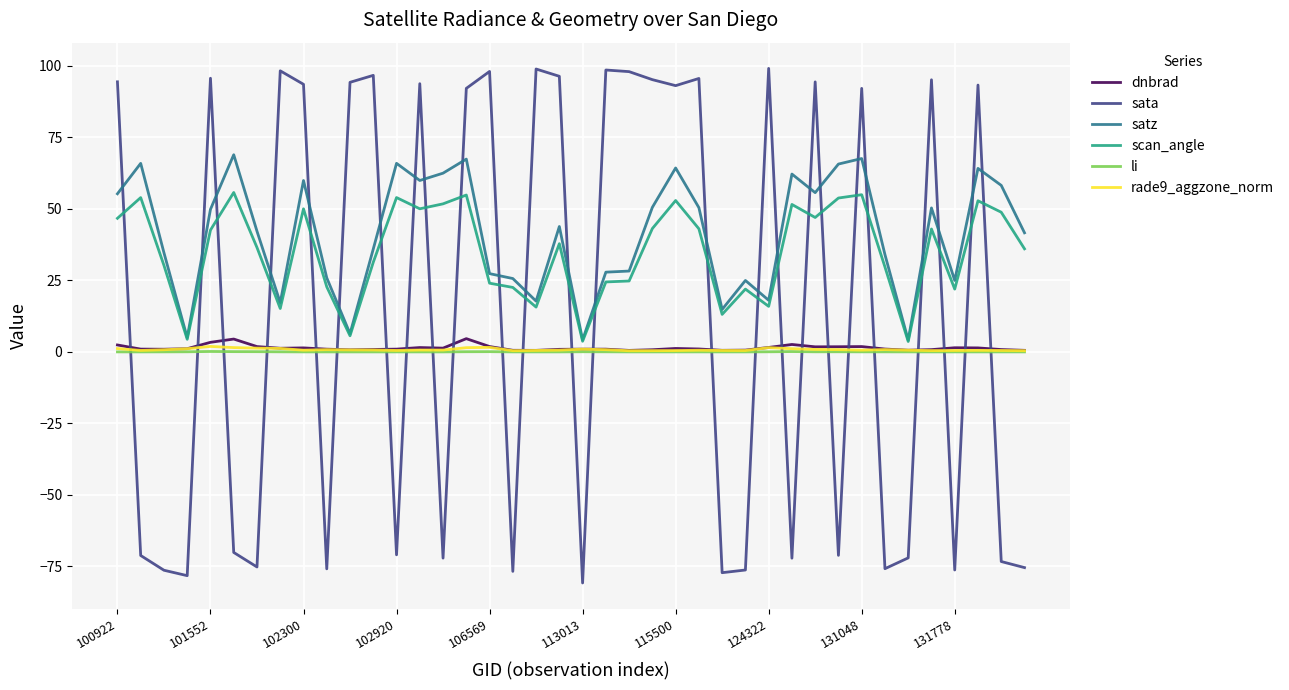

Does the chart have visible grid lines?

Yes